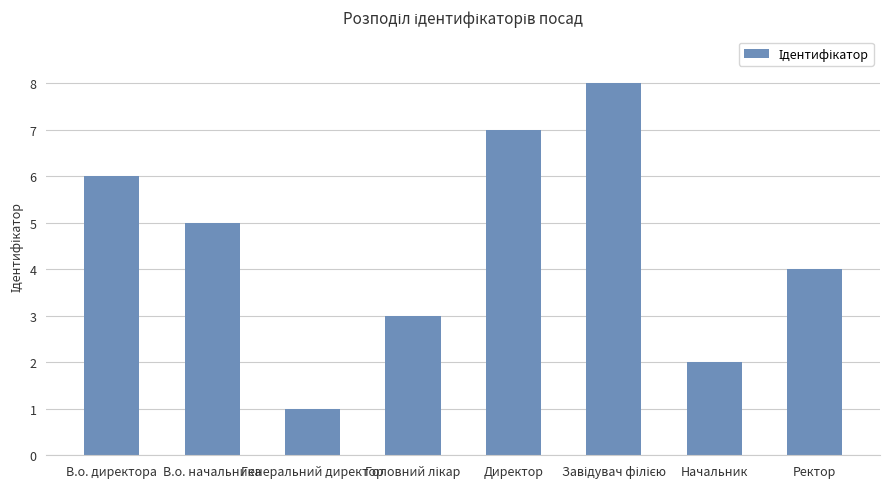

Which category has the lowest value across all series?

Генеральний директор